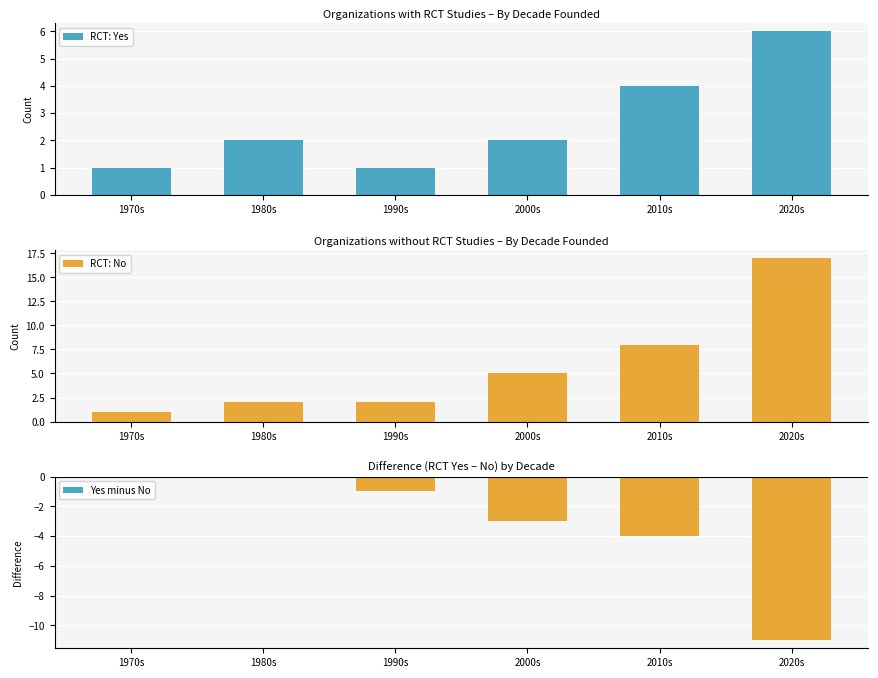

List the series in order of their peak value, highest first.

RCT: No, RCT: Yes, Yes minus No